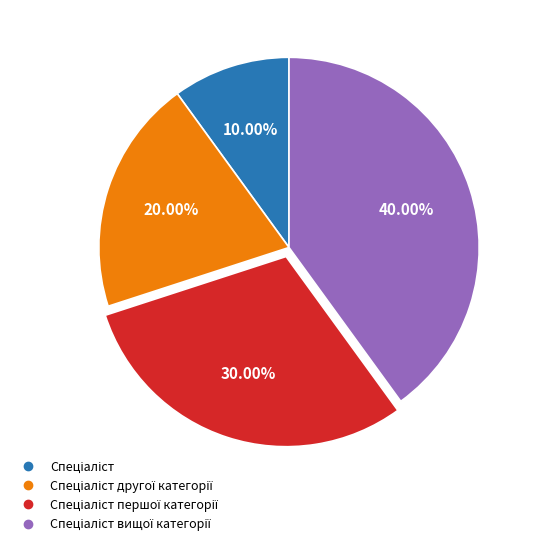

Does any single category account for the majority?

No